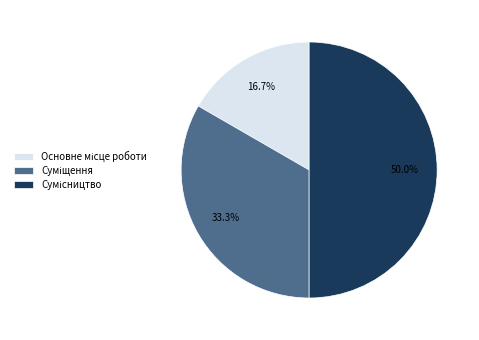

Combined, do Суміщення and Сумісництво account for over 50%?

Yes